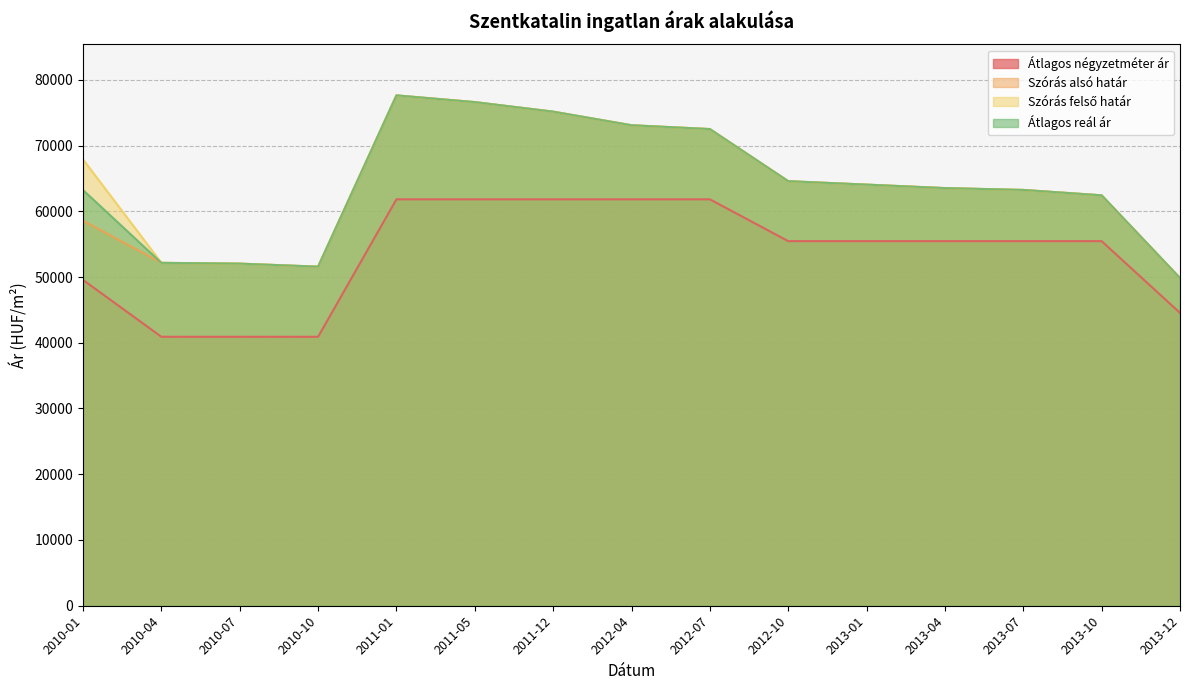

Rank the series by their maximum value, from highest to lowest.

Szórás alsó határ, Szórás felső határ, Átlagos reál ár, Átlagos négyzetméter ár